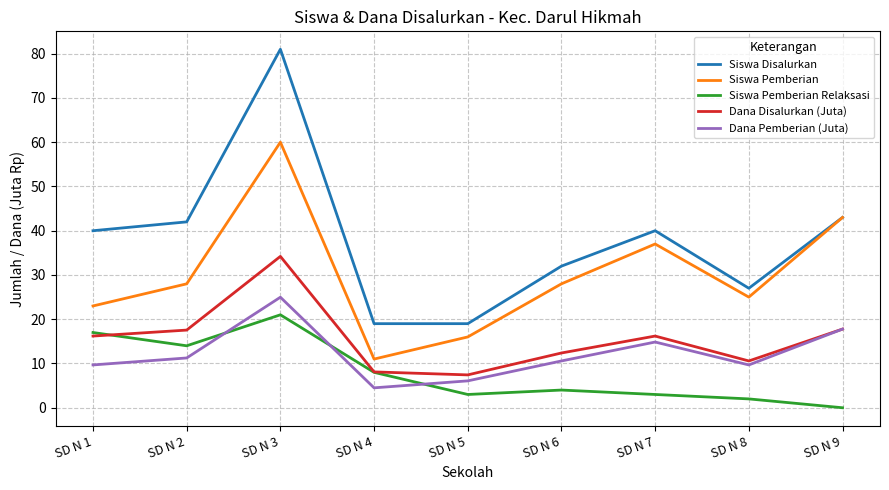

What is the spread (max minus min) of values at SD N 8?

25.0